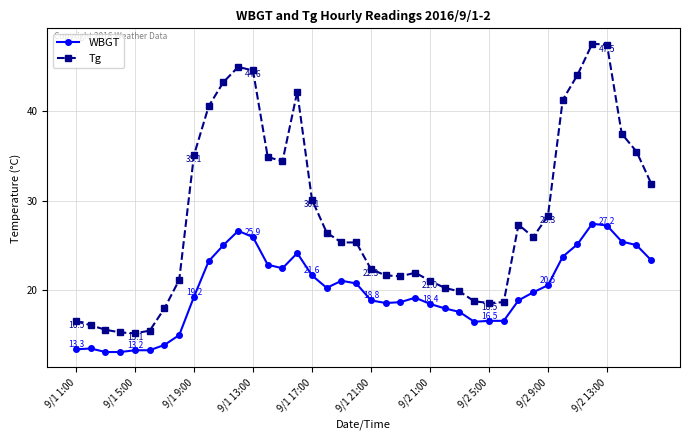

How many series are shown in this chart?

2